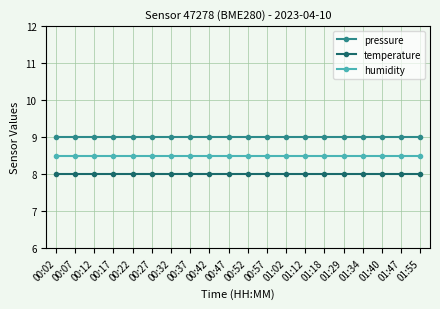

What is the average value of the humidity series?

8.5